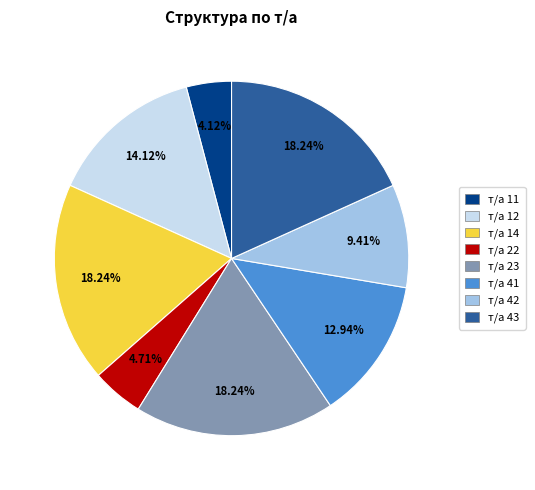

Is there a majority slice in this chart?

No